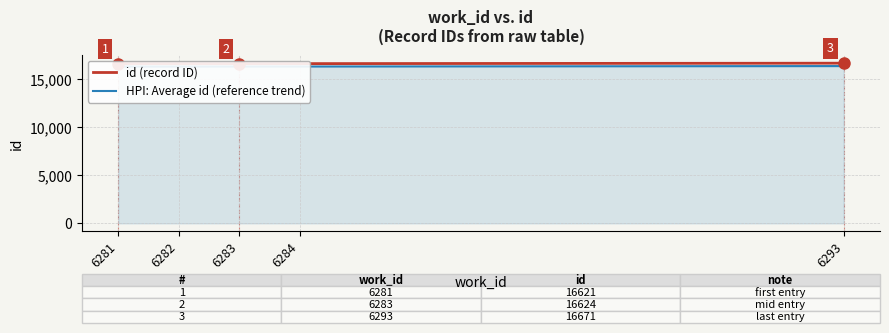

Rank the series by their maximum value, from highest to lowest.

id (record ID), HPI: Average id (reference trend)